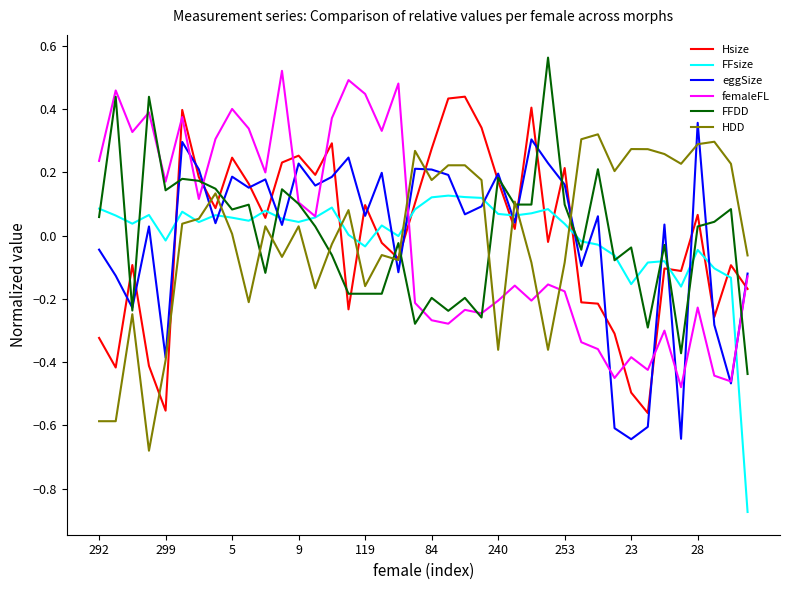

Which series ends up on top after the final intersection of femaleFL and Hsize?

femaleFL